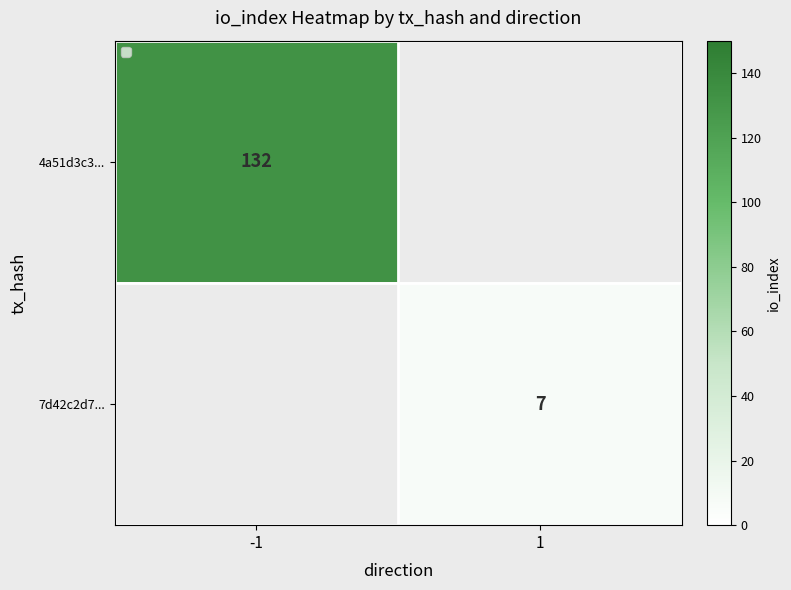

What is the highest value of the 4a51d3c3... series?

132.0